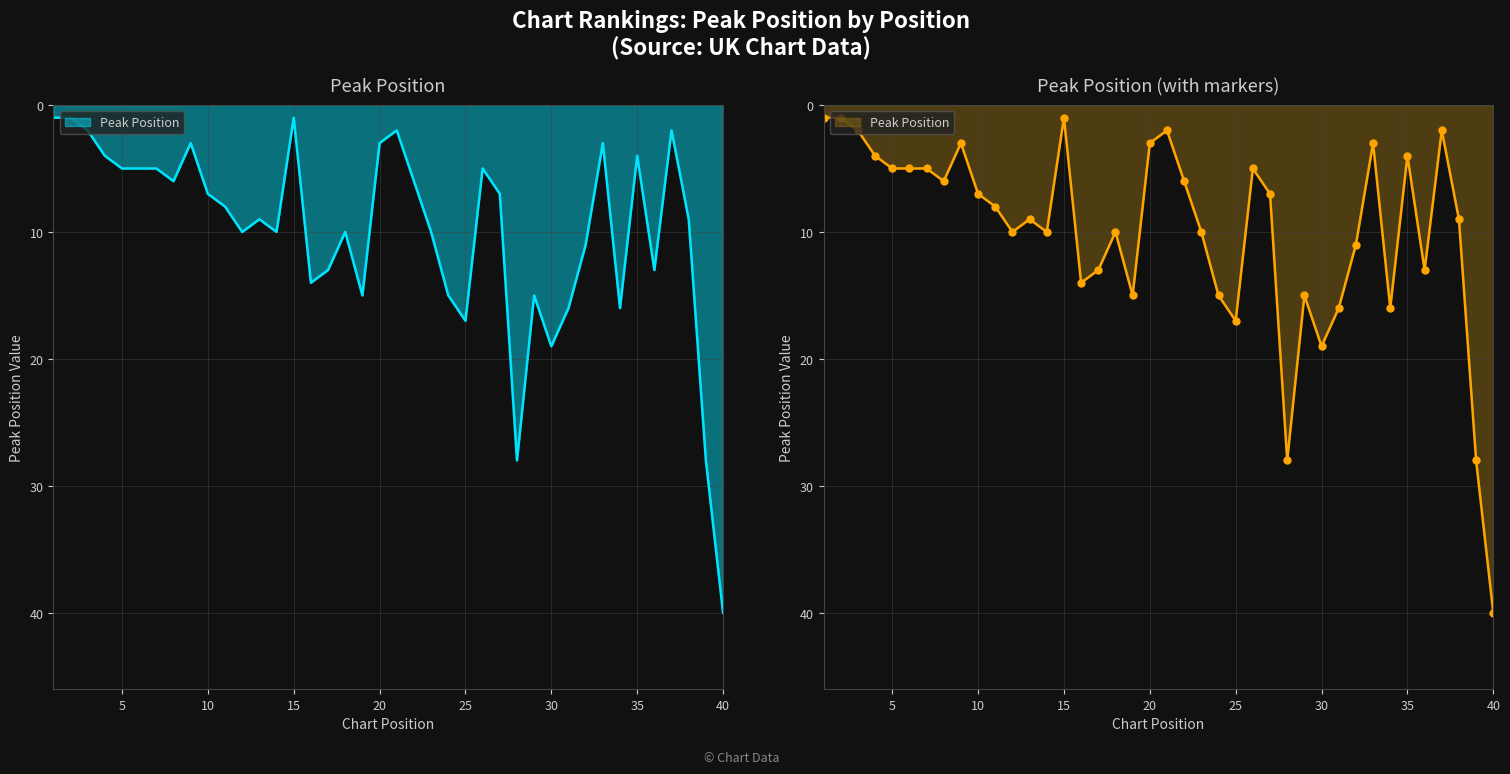

How many points are higher than both their immediate neighbors (excluding endpoints)?

10